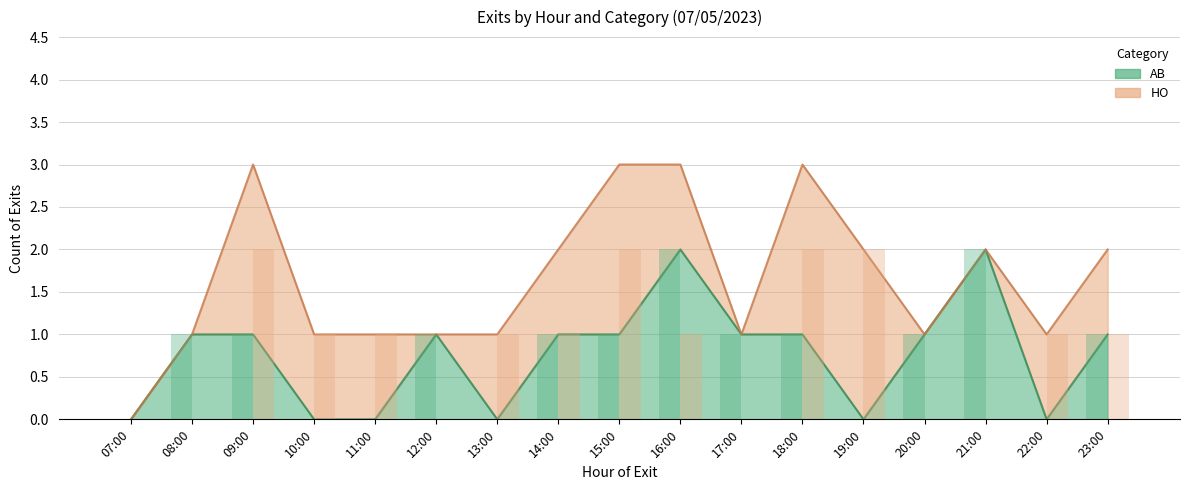

Between 15:00 and 13:00, which is larger?

15:00